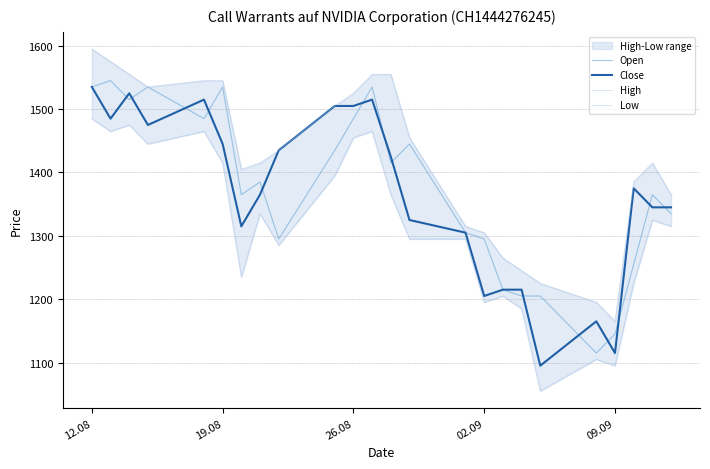

The value of Close at 09.09 is 685. True or false?

False